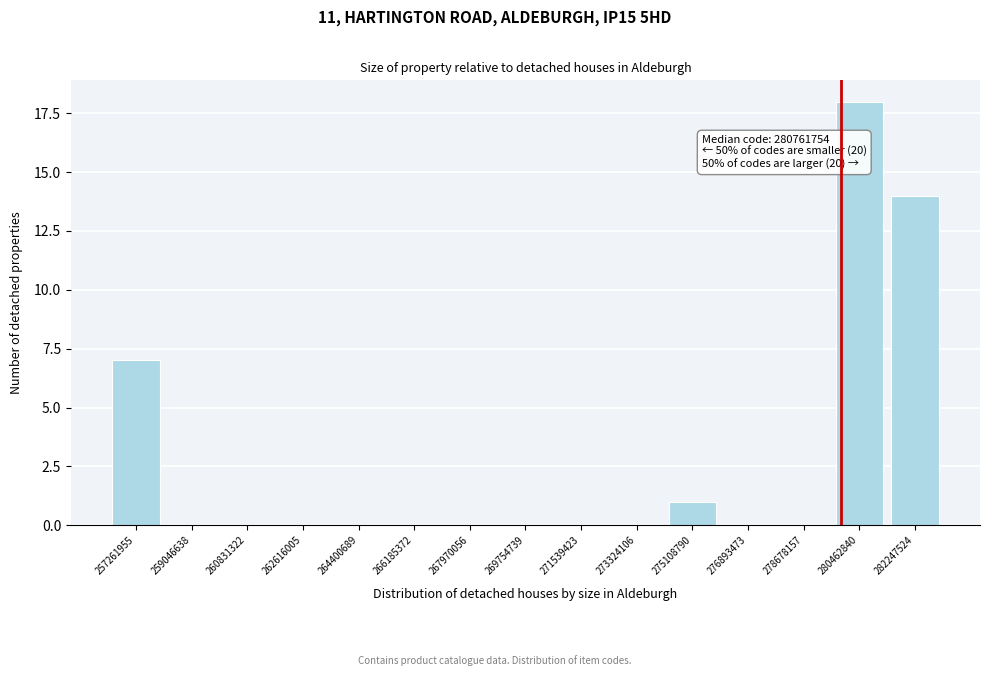

Reading left to right, what are all the values shown in this chart?

257261955=7	259046638=0	260831322=0	262616005=0	264400689=0	266185372=0	267970056=0	269754739=0	271539423=0	273324106=0	275108790=1	276893473=0	278678157=0	280462840=18	282247524=14